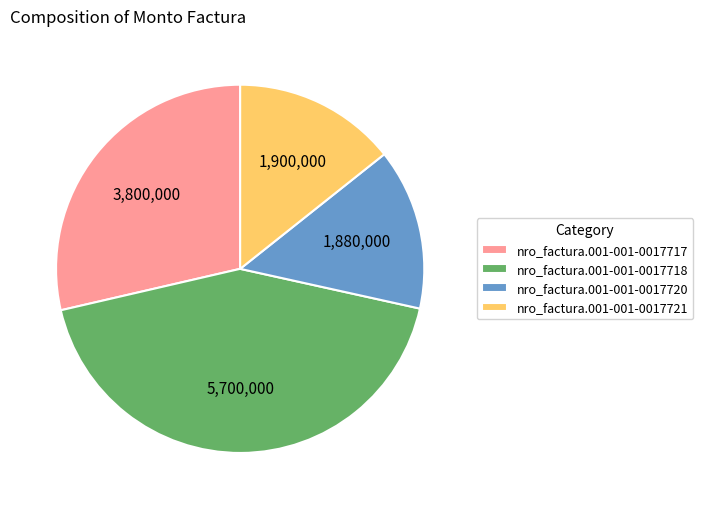

Do nro_factura.001-001-0017720 and nro_factura.001-001-0017718 together represent more than half of the pie?

Yes